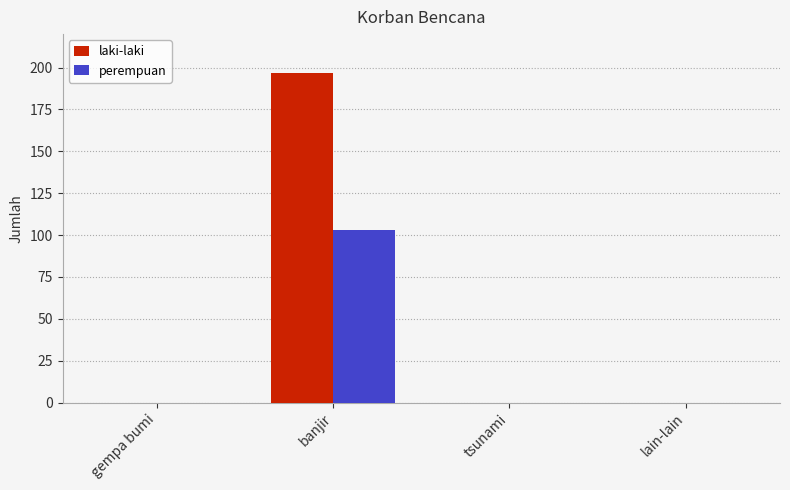

Reading left to right, what are all the values shown in this chart?

laki-laki: 0	197	0	0
perempuan: 0	103	0	0